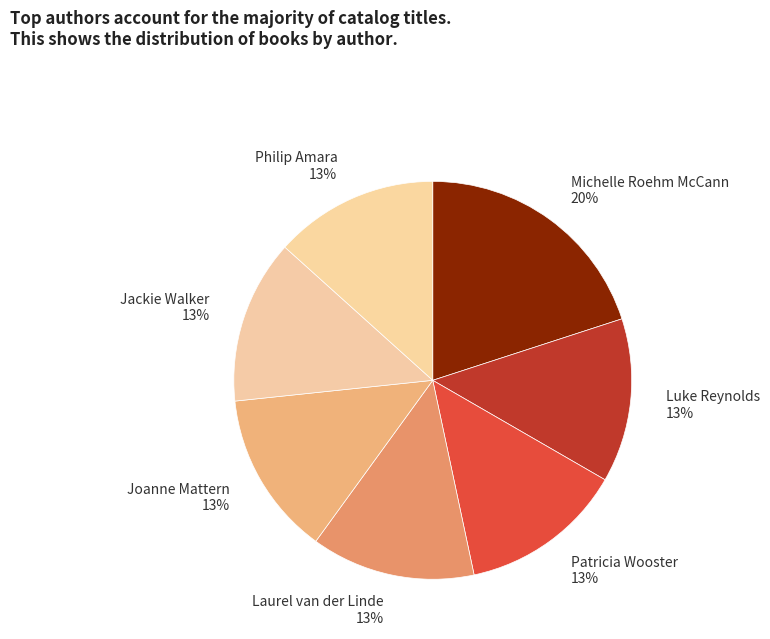

Which slice is the largest?

Michelle Roehm McCann